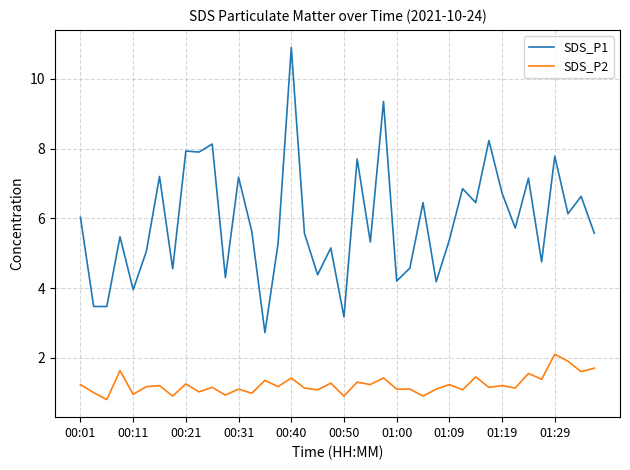

Does the chart display data point markers on the line(s)?

No